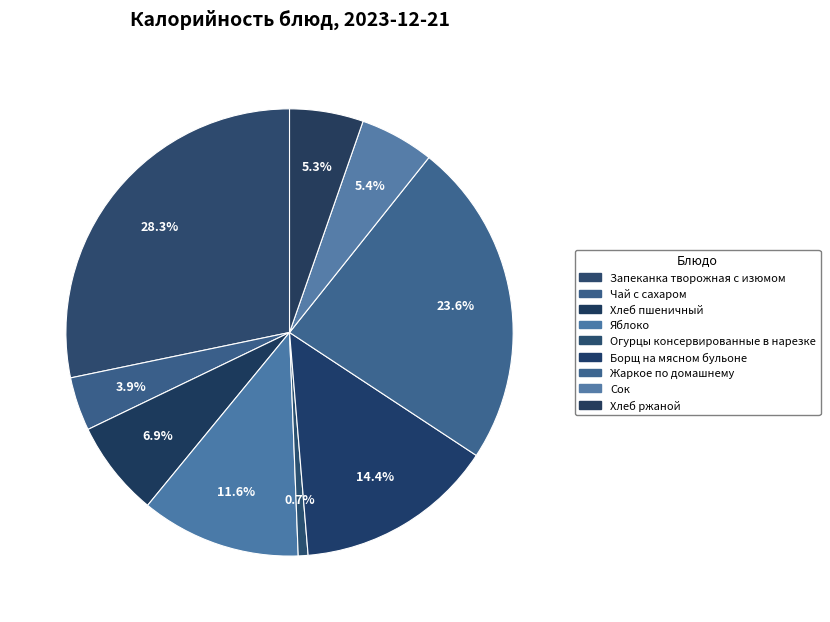

What is the change in value from Огурцы консервированные в нарезке to Сок?

+63.4